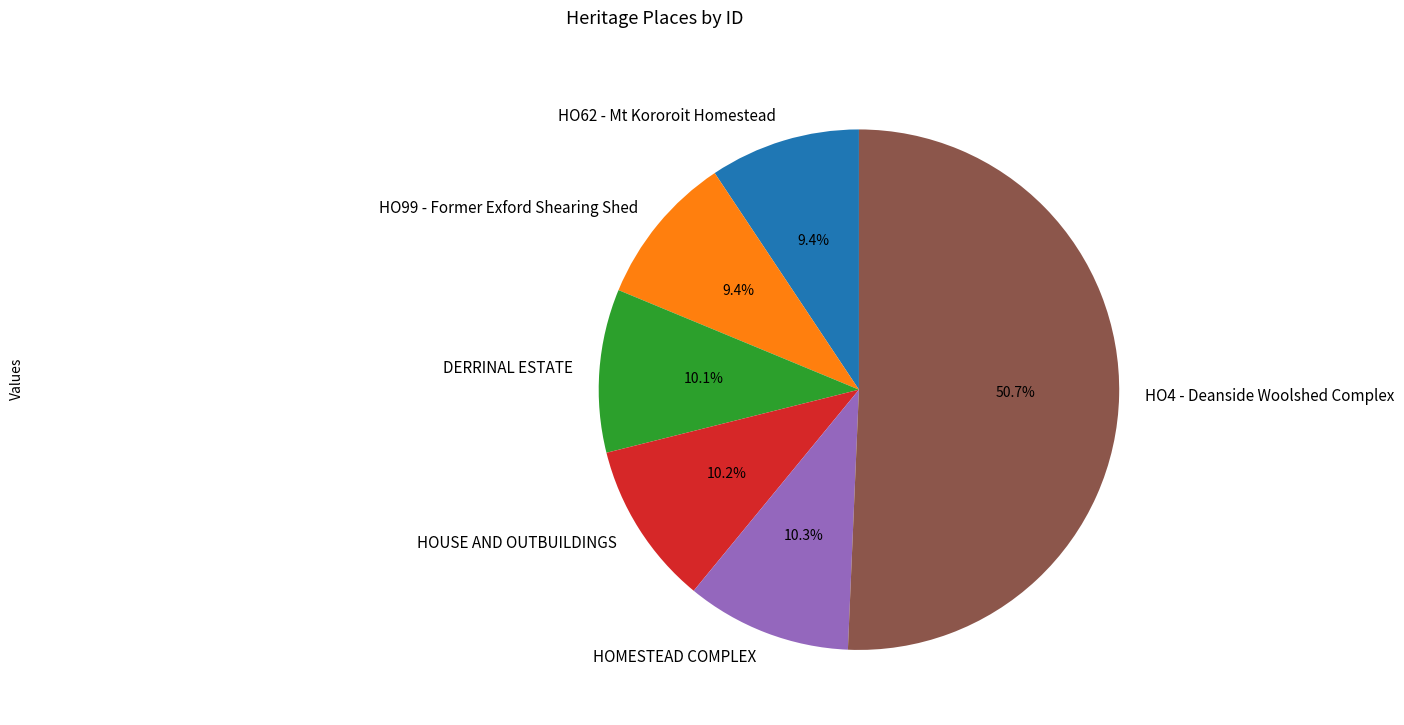

To the nearest percent, what portion does HOMESTEAD COMPLEX represent?

10%